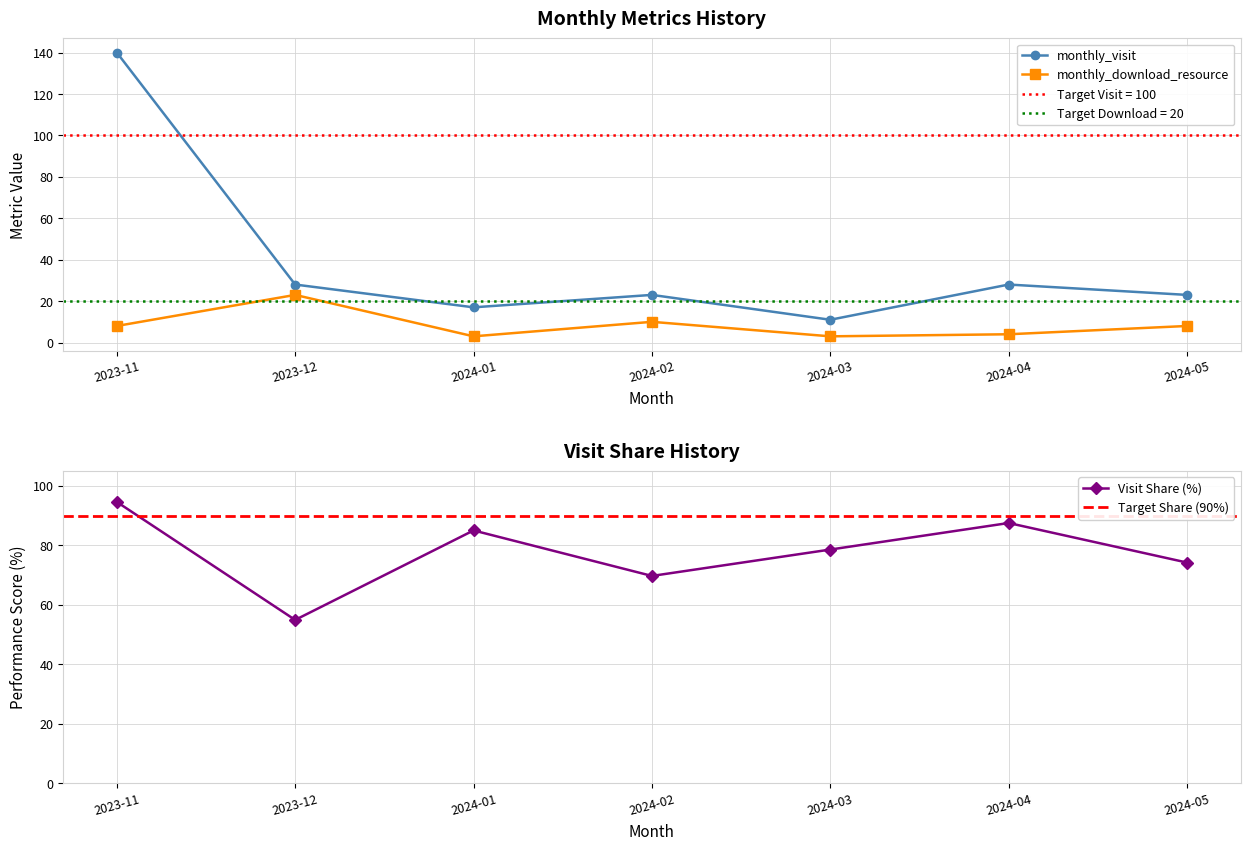

What is the sum of all monthly_download_resource values?

59